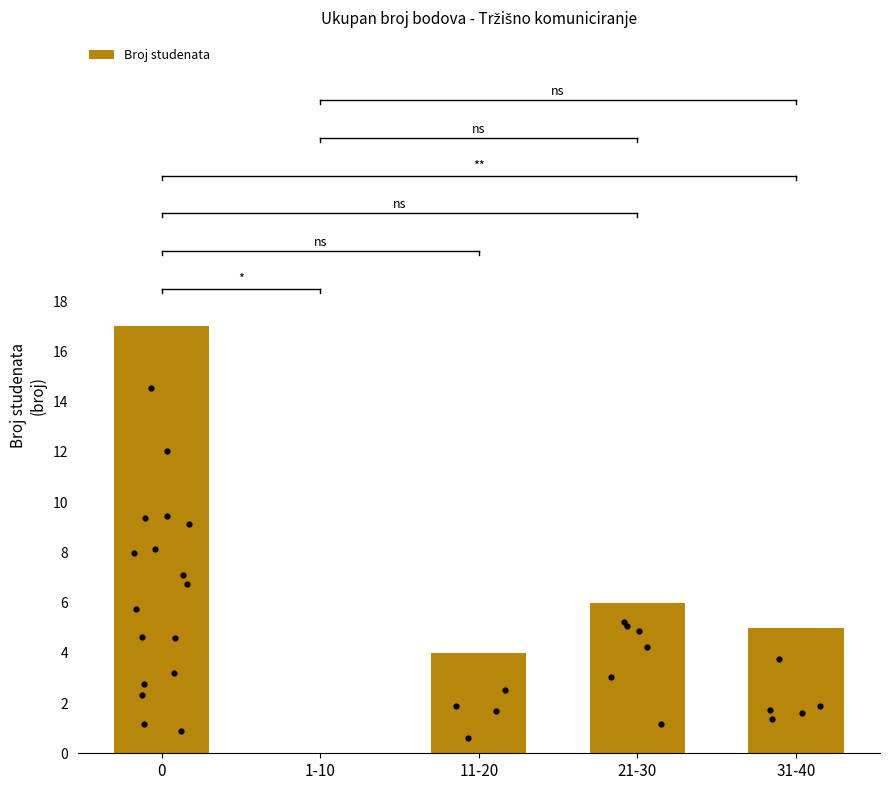

What is the change in value from 1-10 to 31-40?

+5